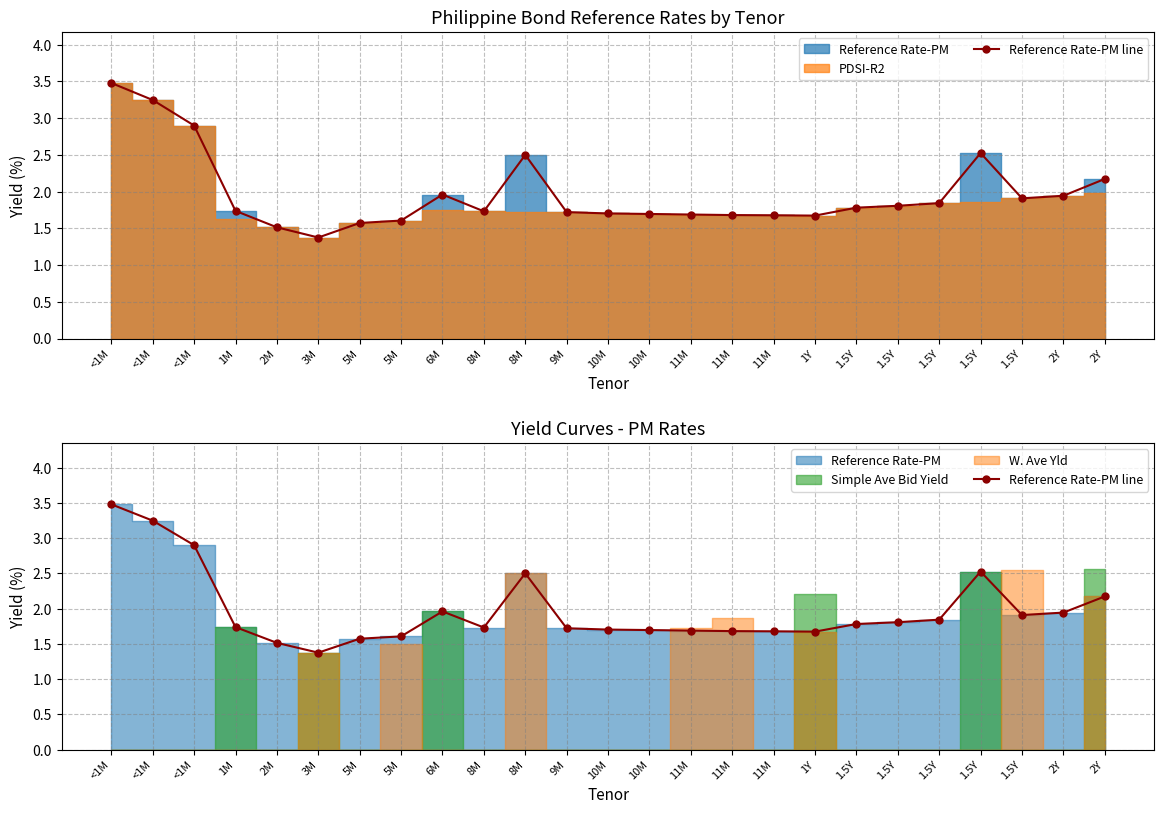

How many interior local valleys (lower than both neighbors) does the data have?

4